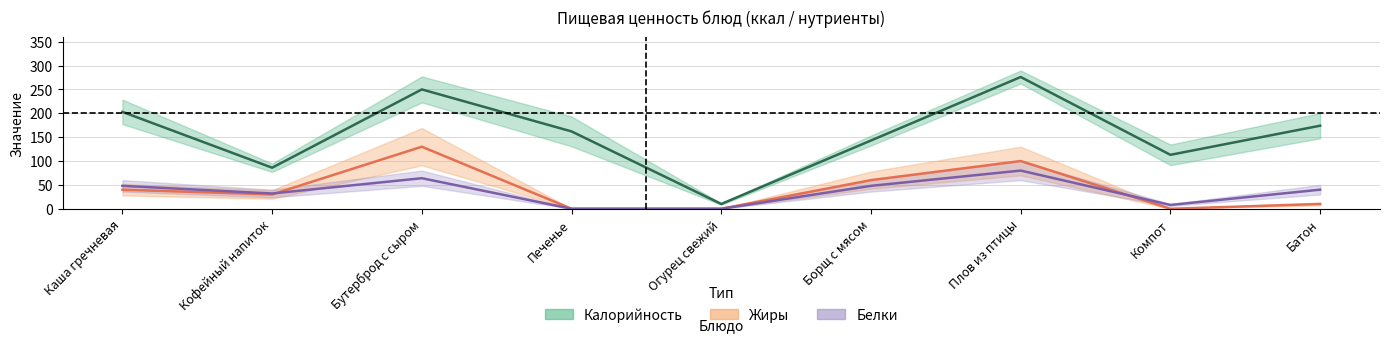

How many distinct data groups are displayed?

3